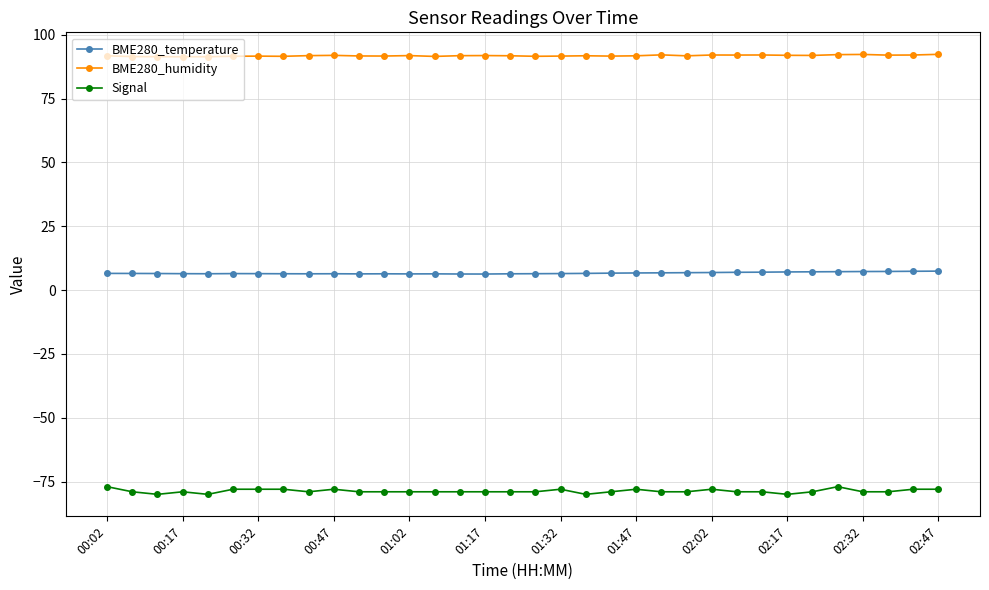

What is the minimum value shown in the chart?

-80.0